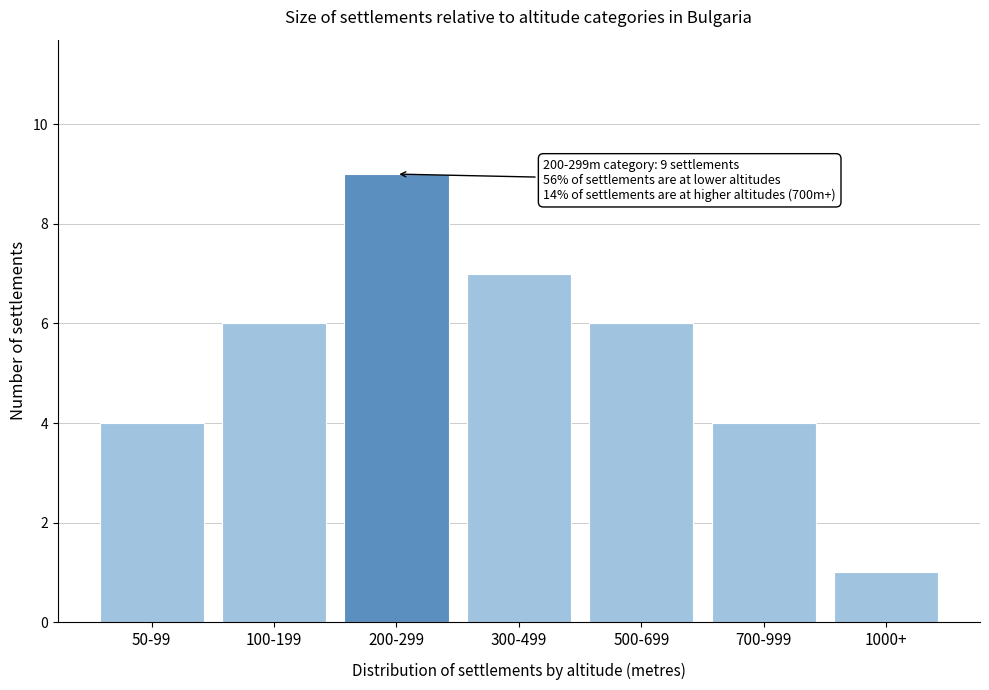

Reading left to right, transcribe all the data shown in this chart.

50-99=4	100-199=6	200-299=9	300-499=7	500-699=6	700-999=4	1000+=1